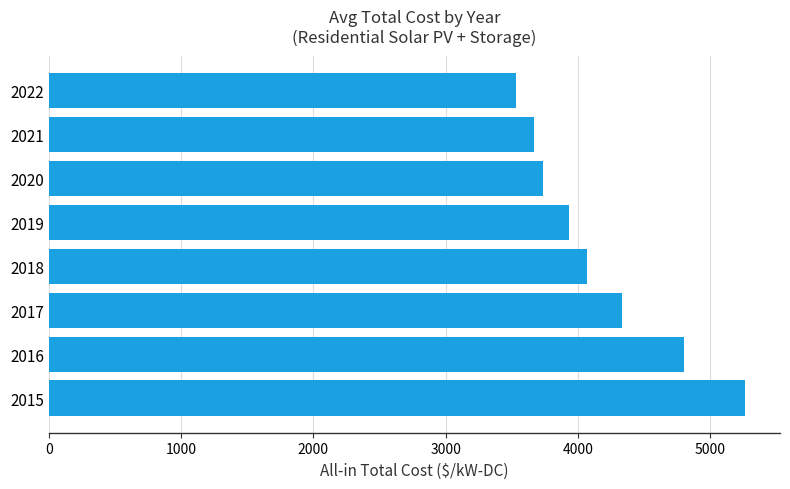

Which has a higher value, 2016 or 2018?

2016